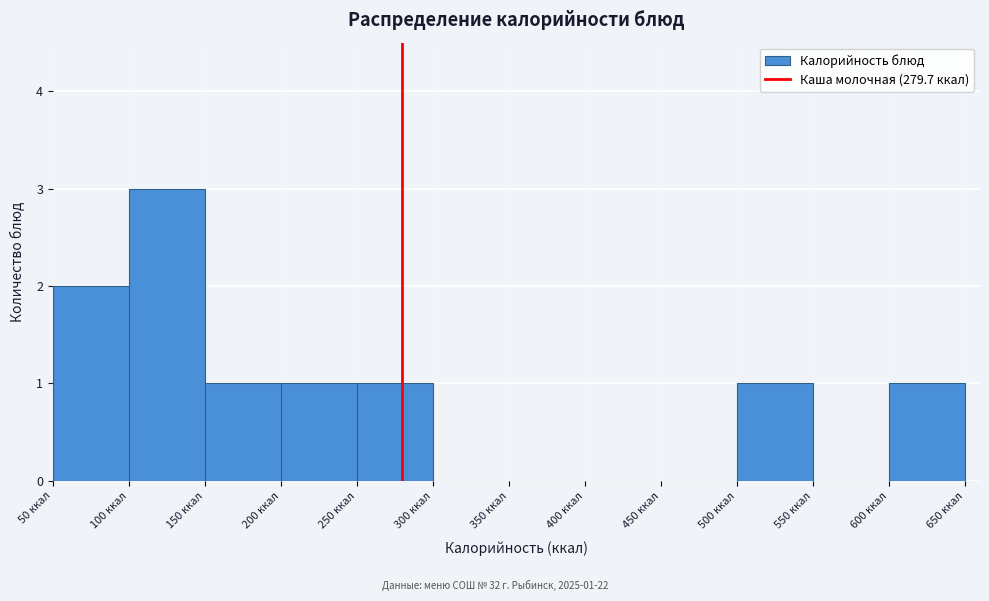

Over which range of the x-axis is the bar tallest?

100 to 150